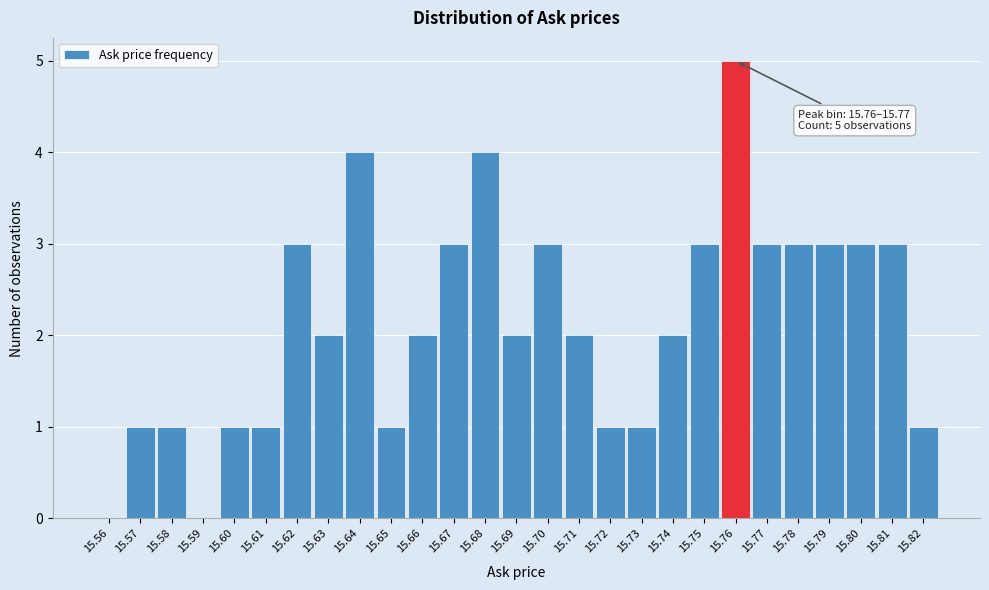

Reading left to right, list all the values displayed in this chart.

15.56=0	15.57=1	15.58=1	15.59=0	15.60=1	15.61=1	15.62=3	15.63=2	15.64=4	15.65=1	15.66=2	15.67=3	15.68=4	15.69=2	15.70=3	15.71=2	15.72=1	15.73=1	15.74=2	15.75=3	15.76=5	15.77=3	15.78=3	15.79=3	15.80=3	15.81=3	15.82=1